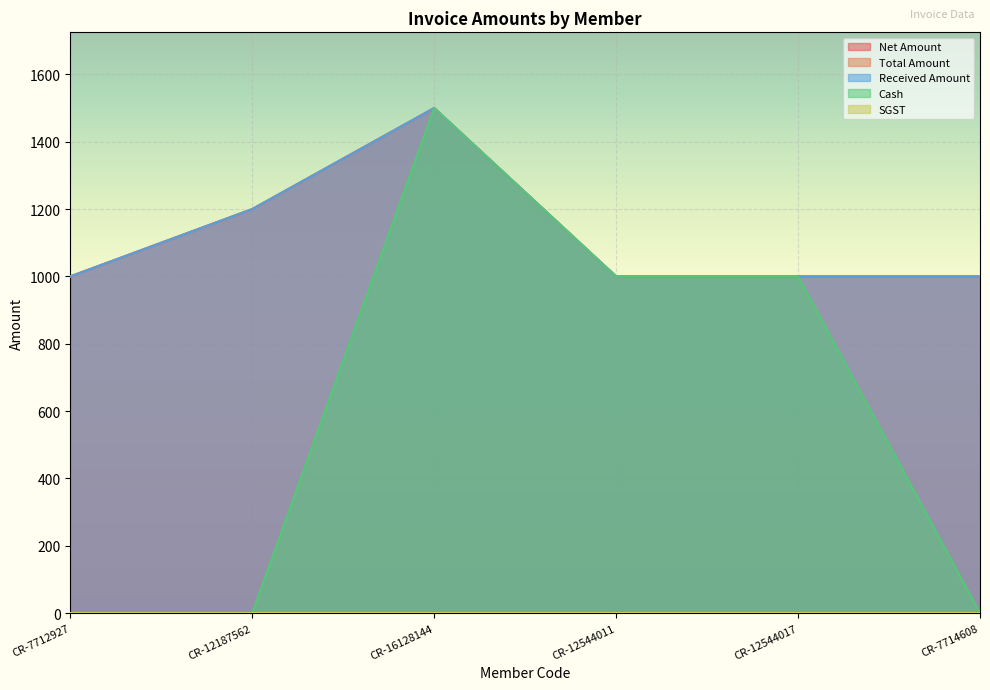

At how many categories does at least one series exceed 1049?

2